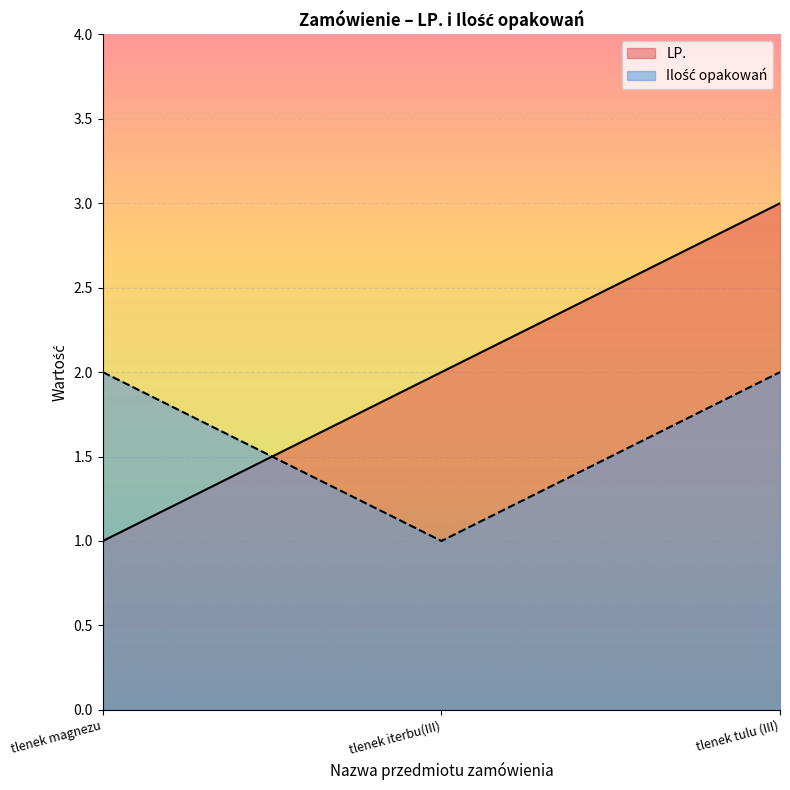

Which series has the largest total across all categories?

LP.